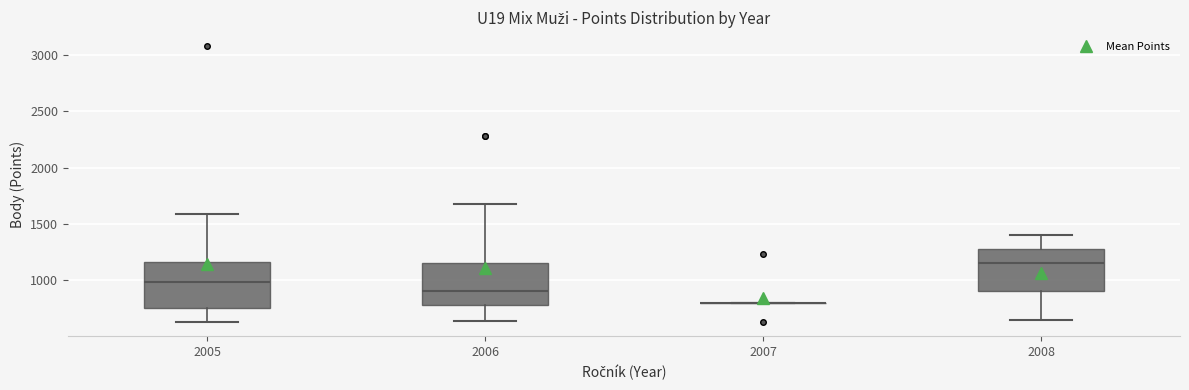

Reading left to right, transcribe this box plot: for each box, give where its median line is, the range the box spans, and where its two whiskers end, as read against the y-axis. The values are not printed on the chart, so give them approximately, as read against the axis.

2005: median 1000, box 750 to 1150, whiskers 650 to 1600
2006: median 900, box 800 to 1150, whiskers 650 to 1700
2007: box collapsed to a line at 800, whiskers 800 to 800
2008: median 1150, box 900 to 1300, whiskers 650 to 1400